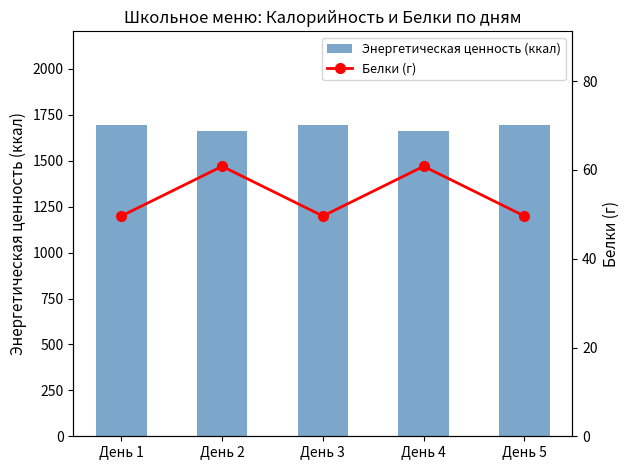

Reading left to right, transcribe all the data shown in this chart.

Энергетическая ценность (ккал): 1696.2	1663.0	1696.2	1663.0	1696.2
Белки (г): 49.6	60.8	49.6	60.8	49.6